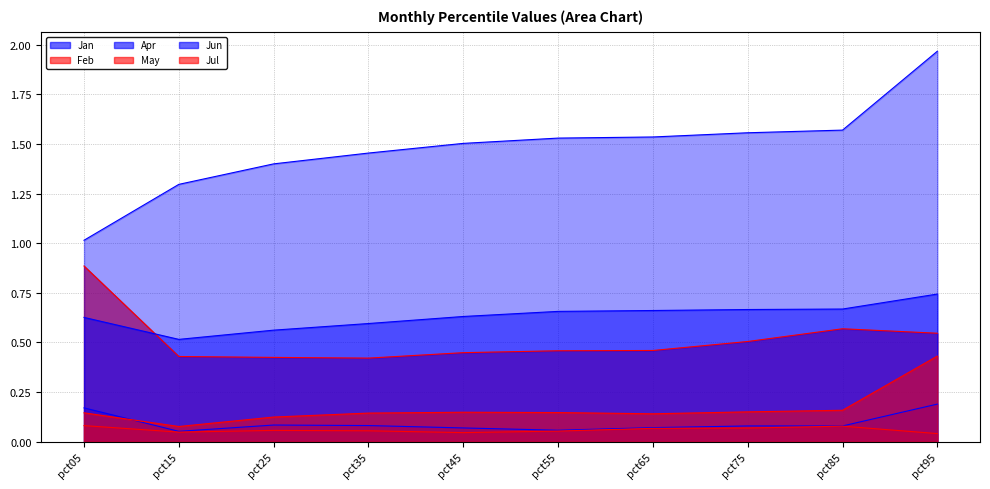

List the labels in order of Feb value, smallest first.

pct35, pct25, pct15, pct45, pct55, pct65, pct75, pct95, pct85, pct05